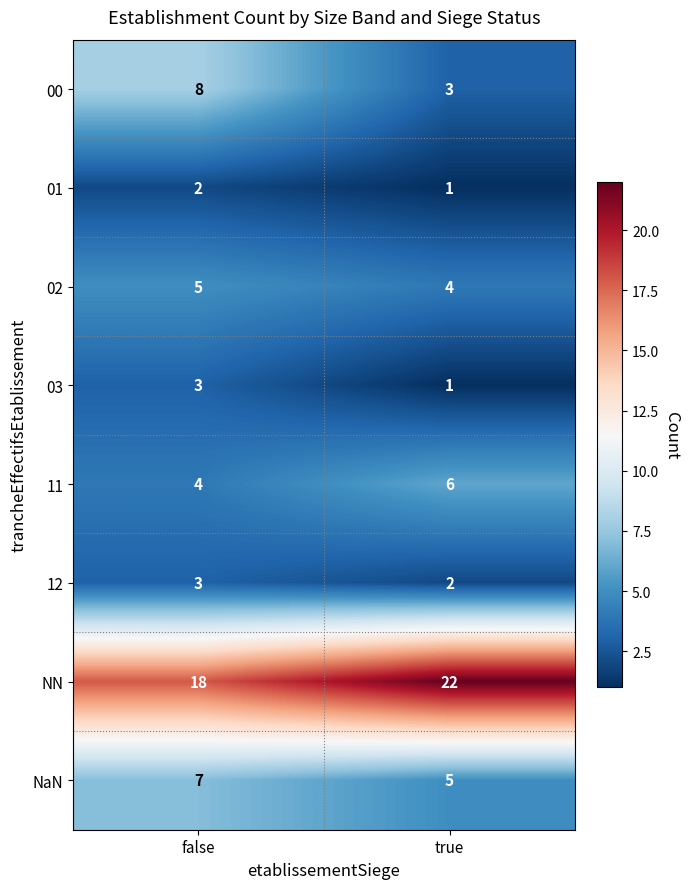

How many data points does each series have?

2